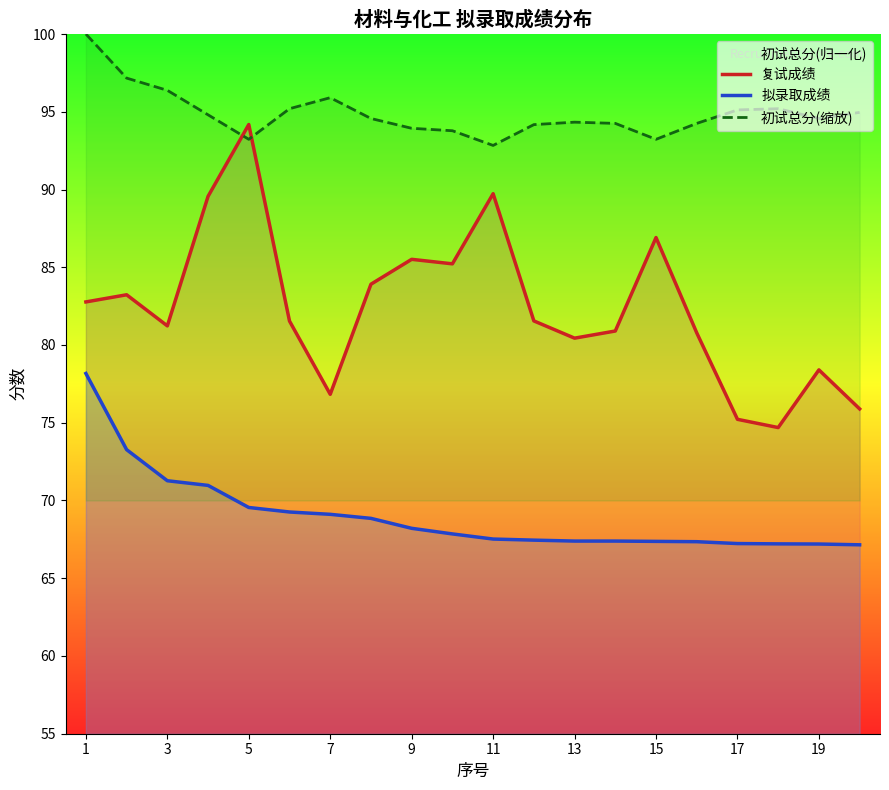

True or false: 初试总分(缩放) and 拟录取成绩 intersect in this chart.

False